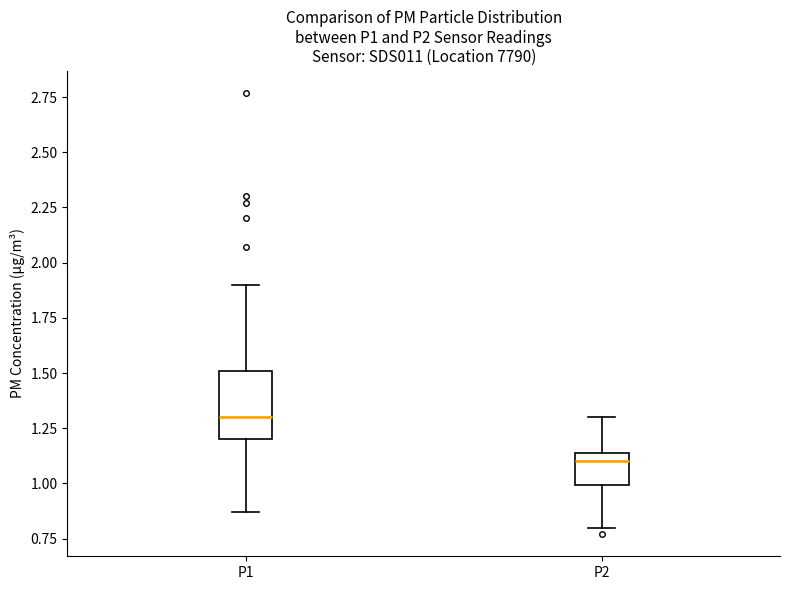

Which box has the highest median line?

P1